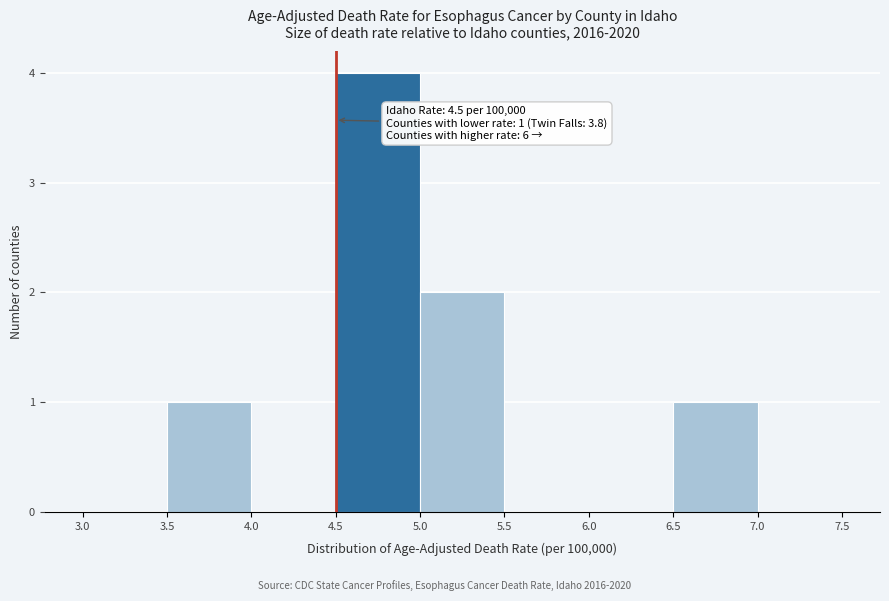

Over which range of the x-axis is the bar tallest?

4.5 to 5.0